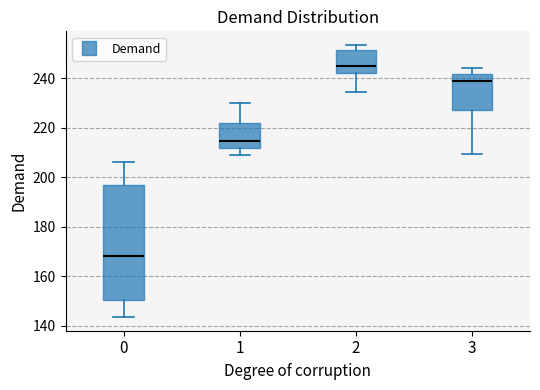

Which box has the highest median line?

2